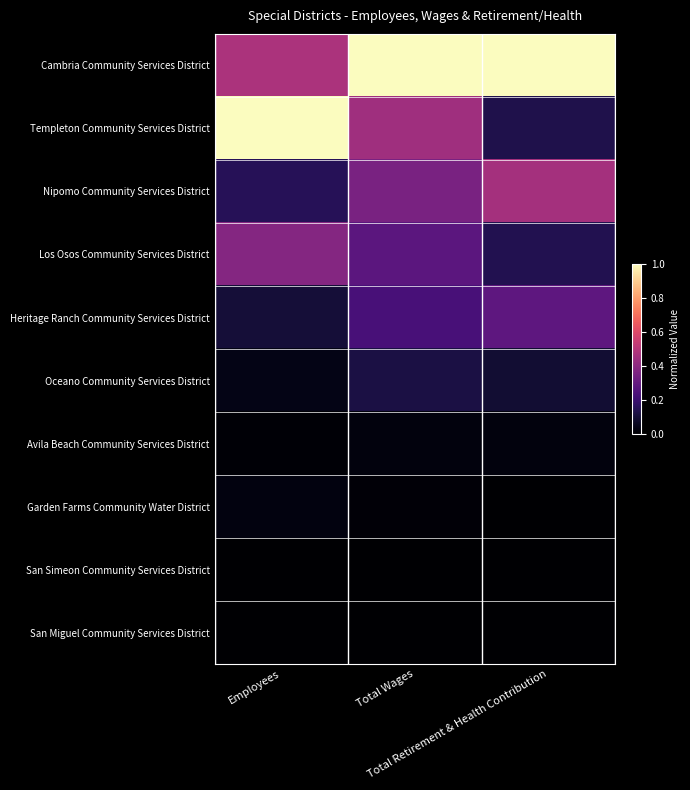

At which category is the sum across all series the highest?

Total Wages